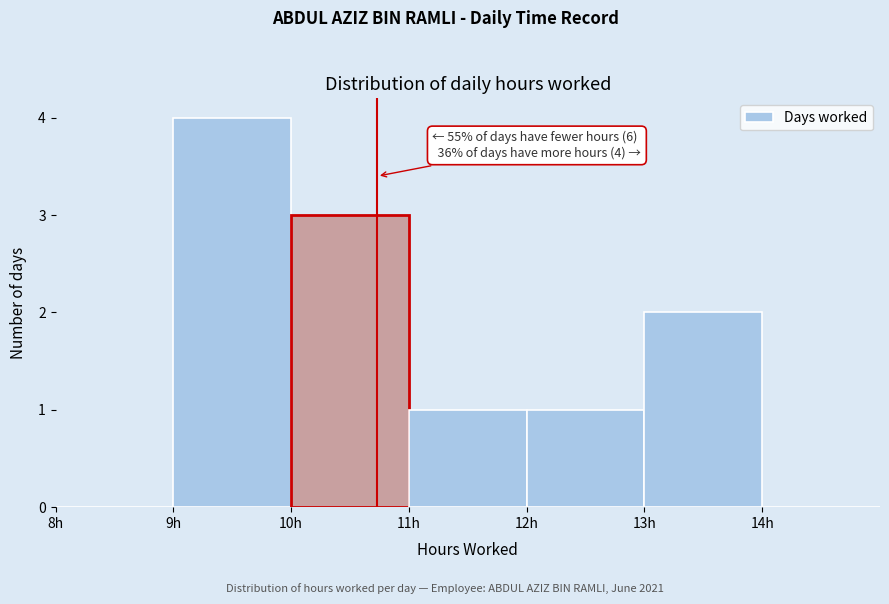

Over which range of the x-axis is the bar tallest?

9 to 10